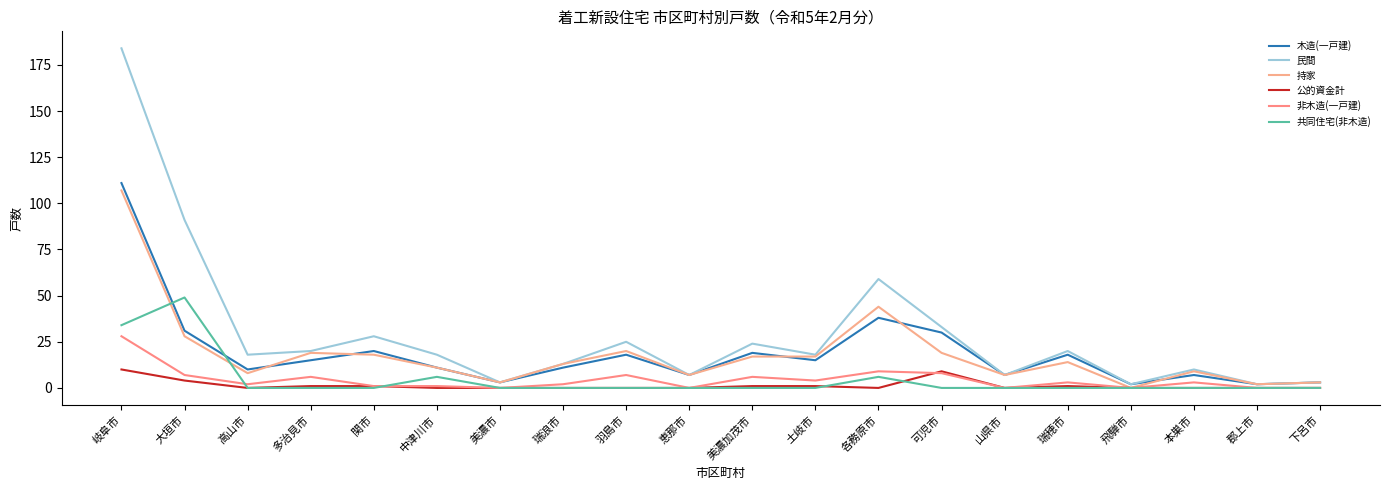

List the series in order of their peak value, highest first.

民間, 木造(一戸建), 持家, 共同住宅(非木造), 非木造(一戸建), 公的資金計